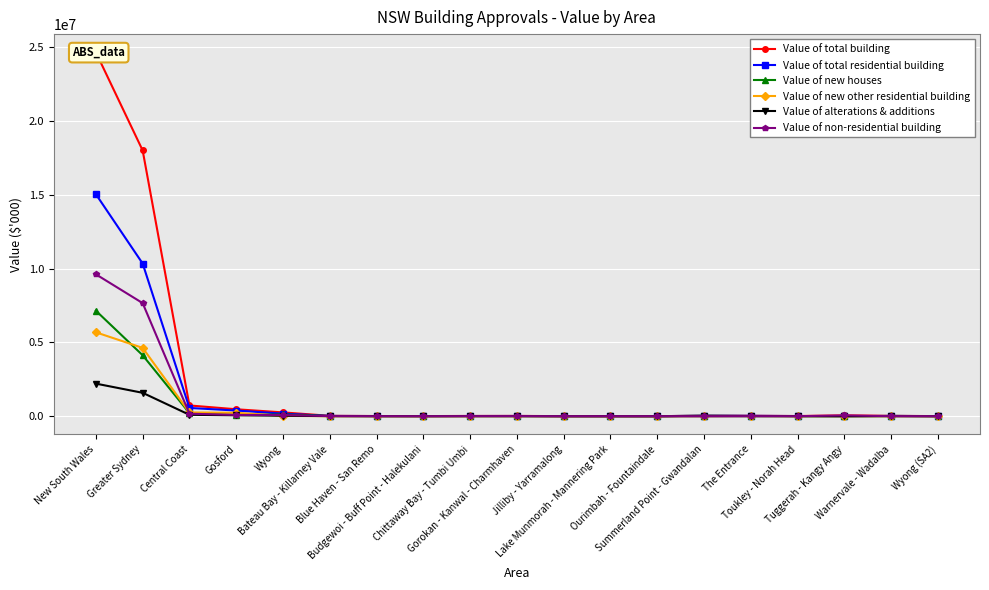

What is the label of the 12th point from the right?

Budgewoi - Buff Point - Halekulani